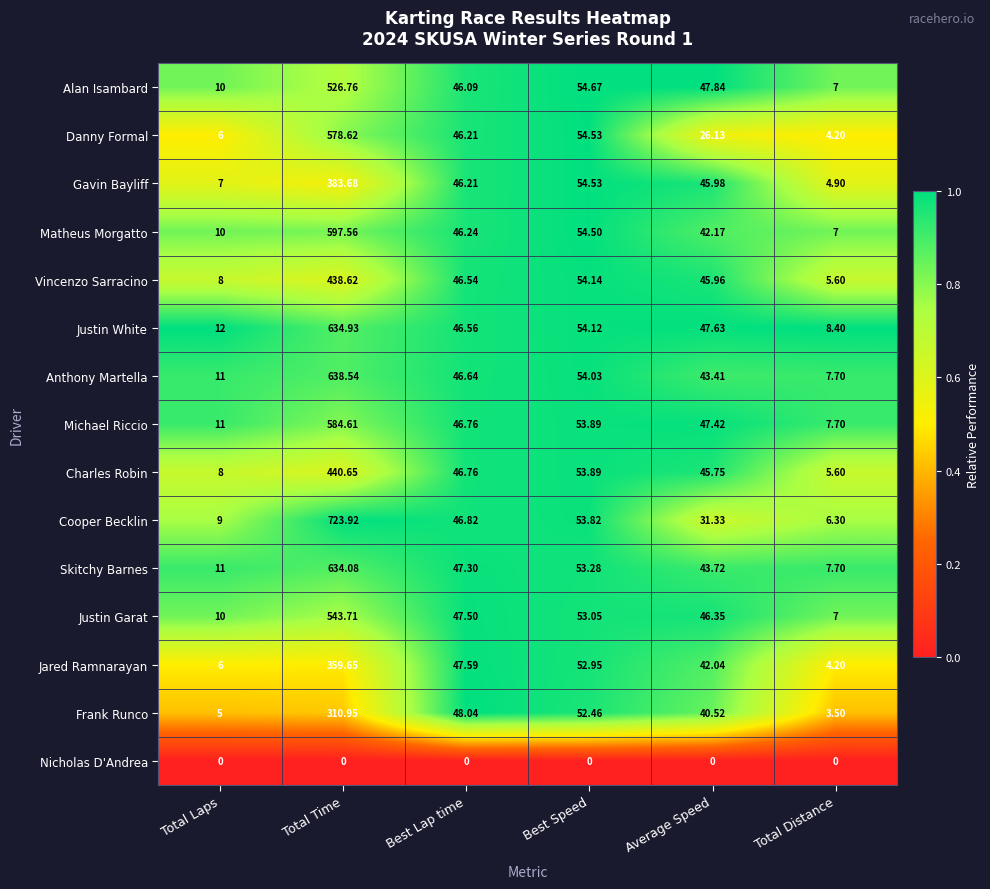

Count the number of categories in the chart.

6